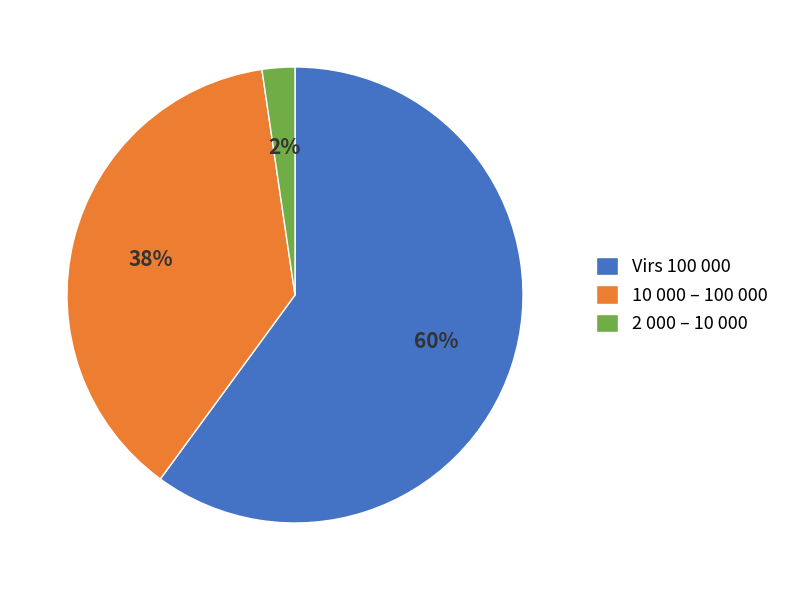

Is the sum of 2 000 – 10 000 and 10 000 – 100 000 greater than half?

No